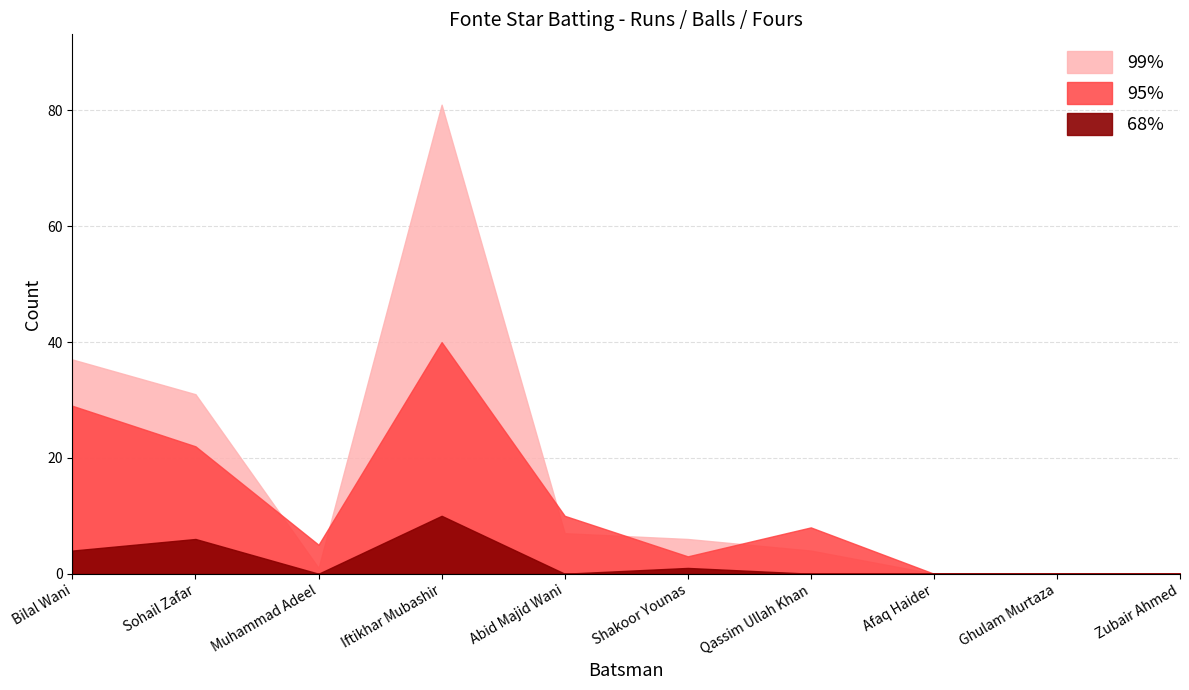

What is the label of the 10th point from the right?

Bilal Wani